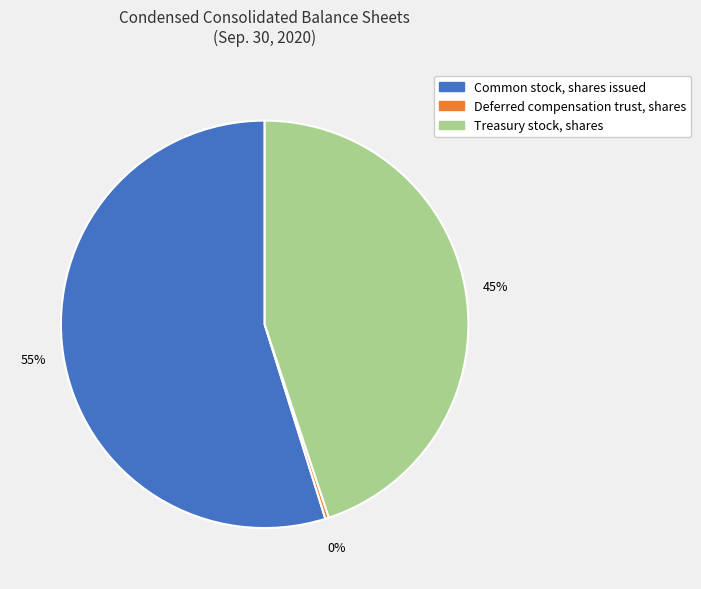

Which slice is the largest?

Common stock, shares issued